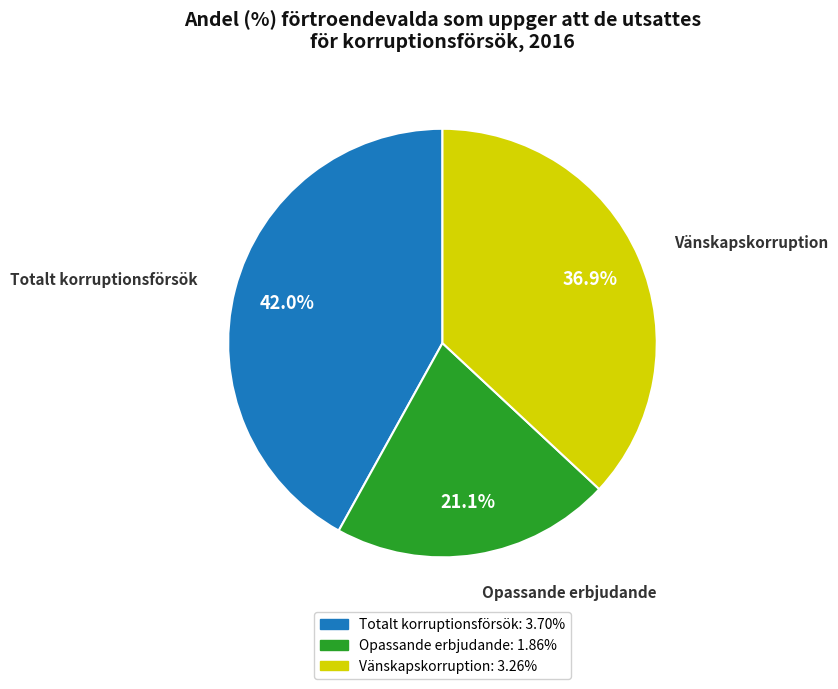

How many slices are in this pie chart?

3